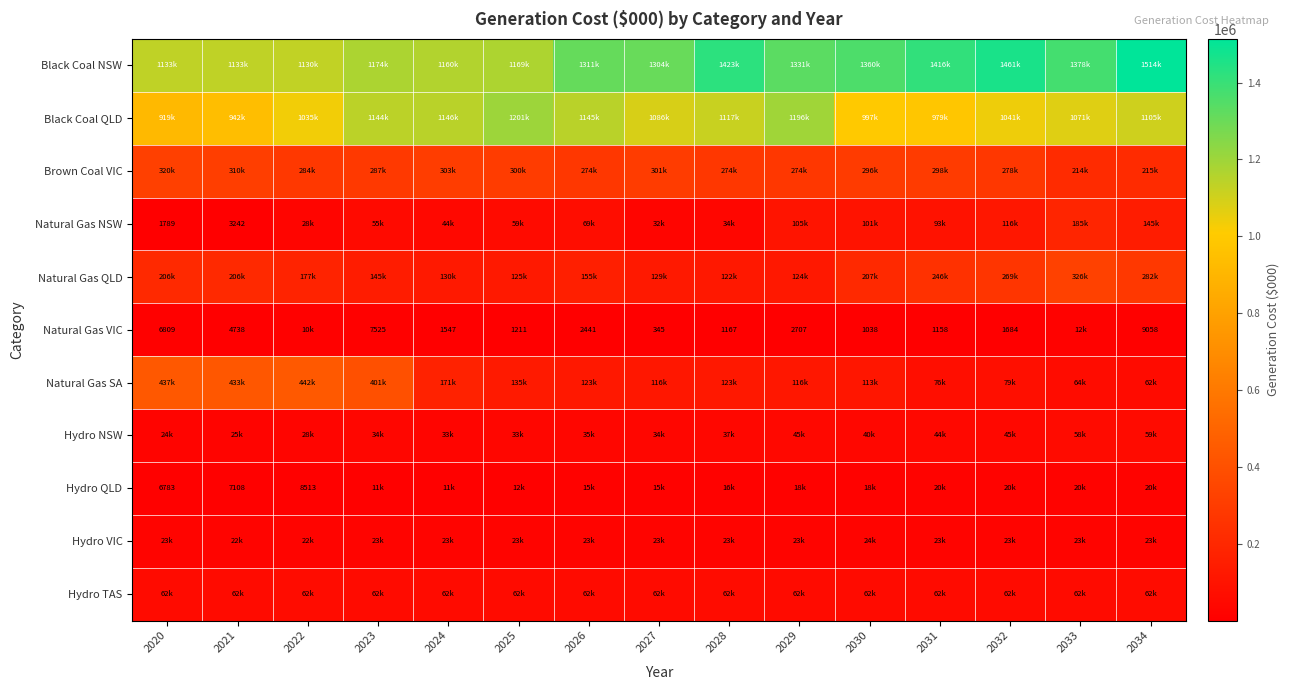

At which label does Hydro NSW reach its minimum?

2020